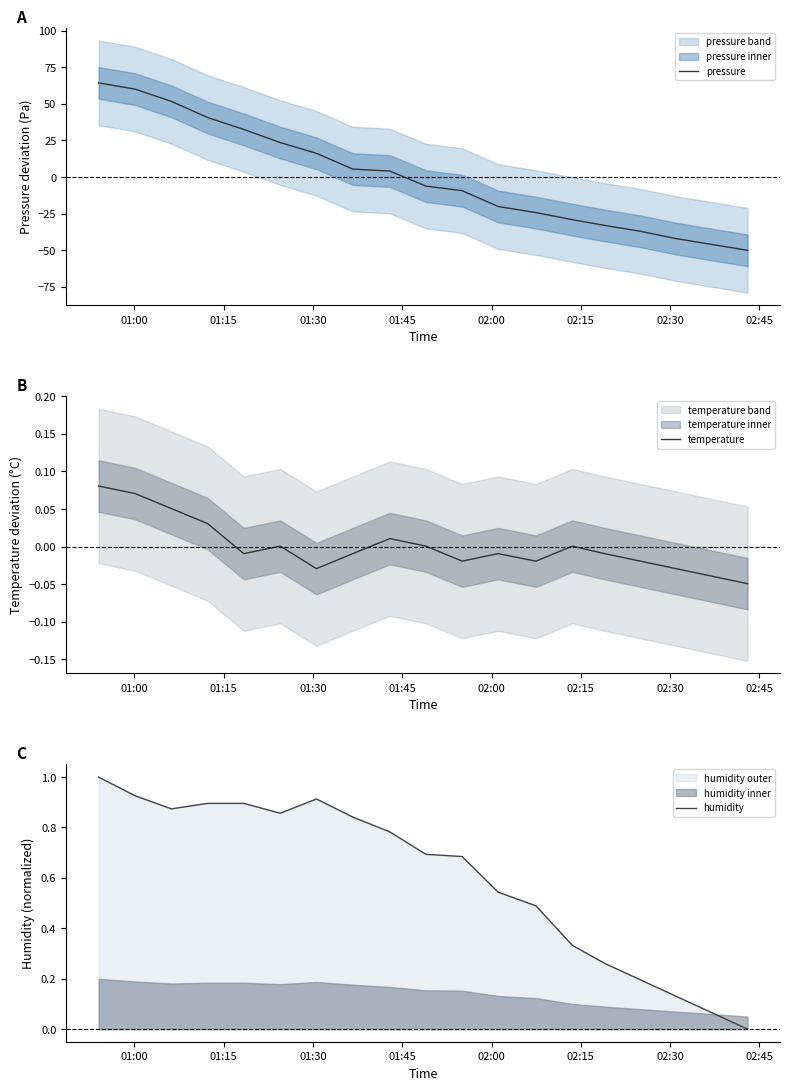

Is it true that pressure equals -70.4 at 16?

False